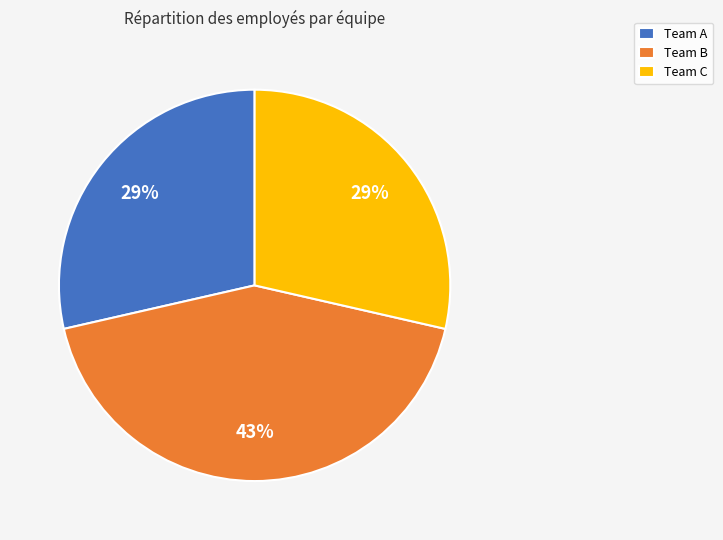

How many slices are in this pie chart?

3